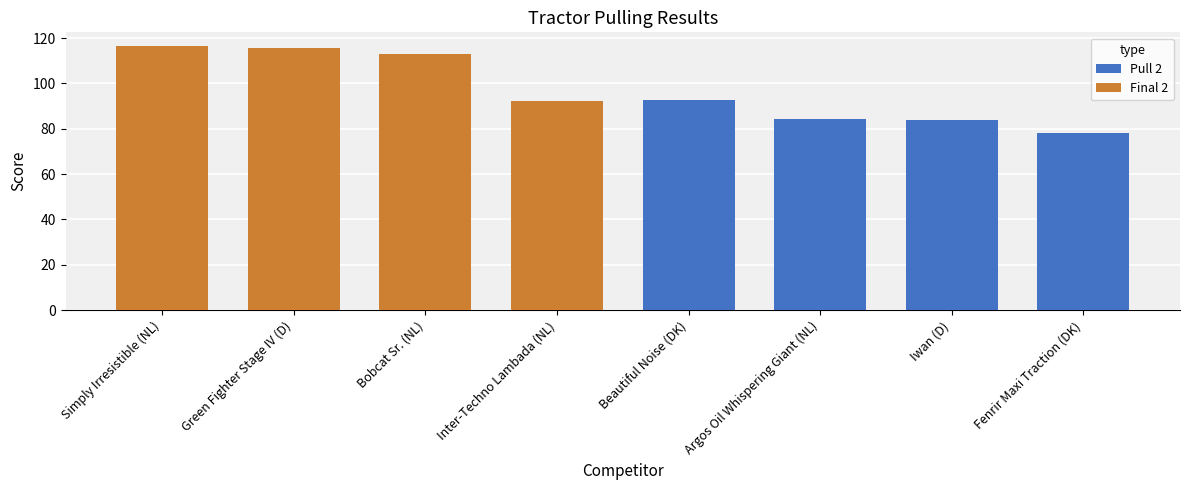

At which category is the sum across all series the highest?

Simply Irresistible (NL)